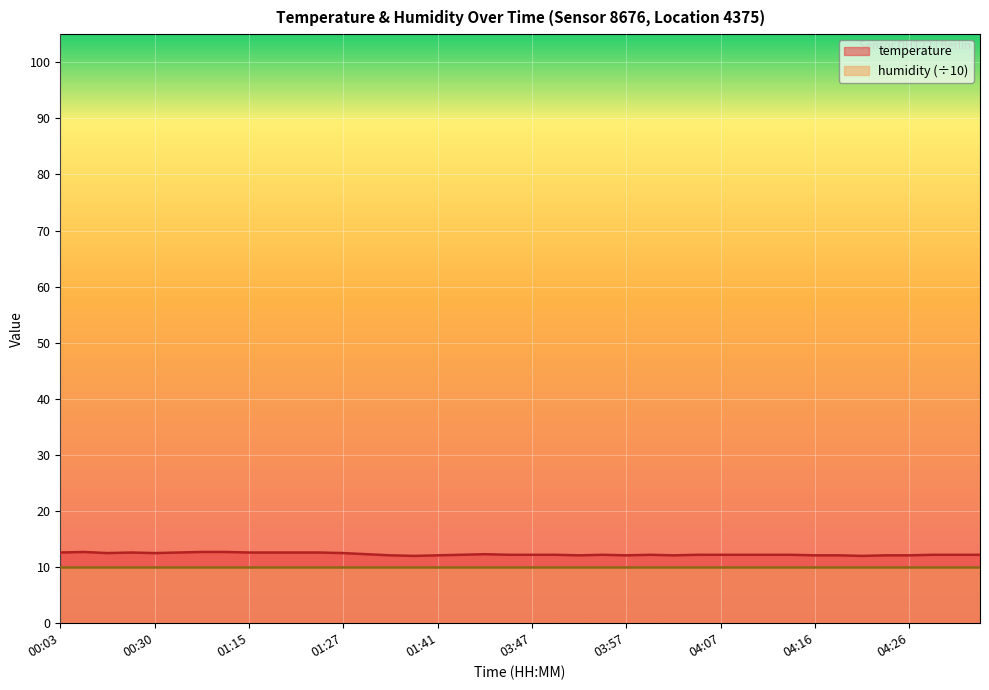

Read the value at 04:26.

12.1